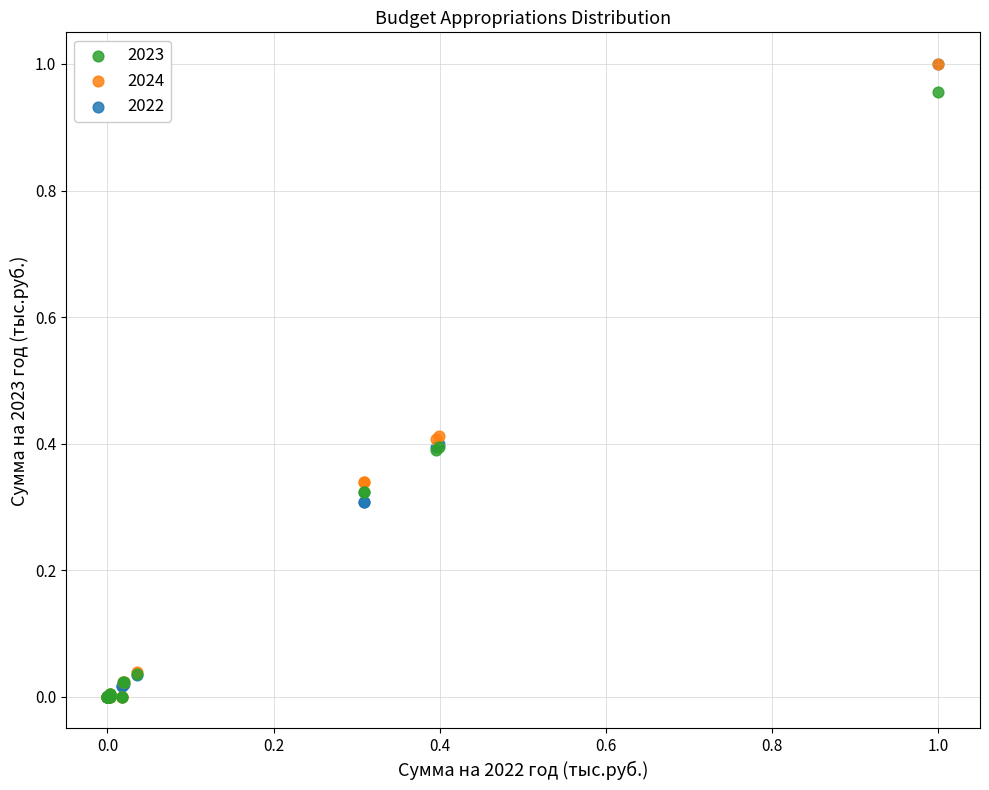

What are all the series names shown in the legend?

2023, 2024, 2022